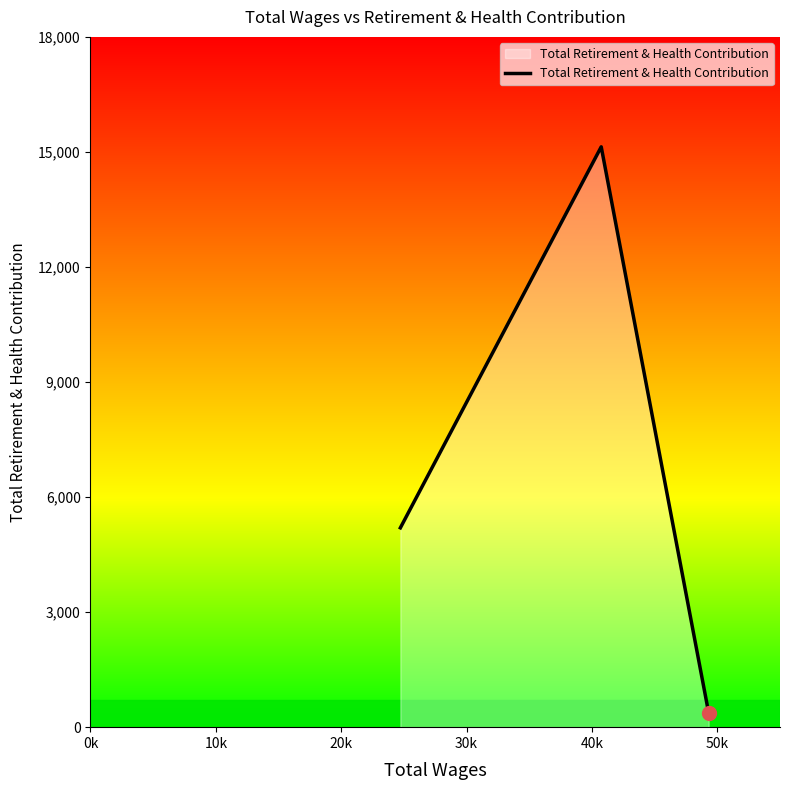

What is the maximum value shown in the chart?

15133